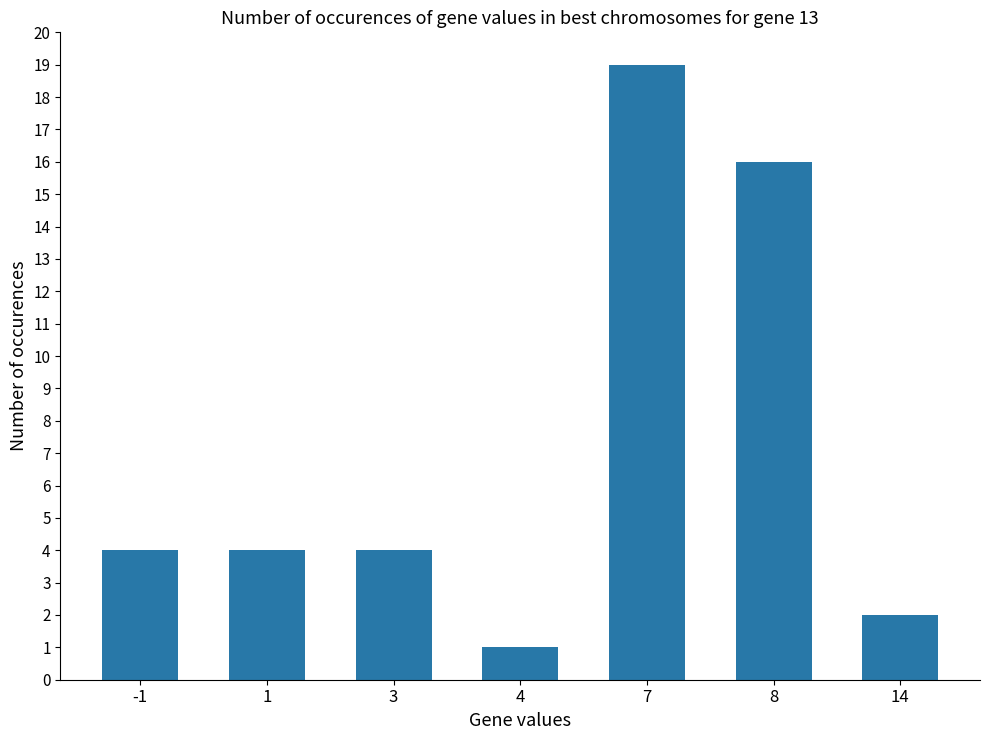

What is the difference between the second highest and minimum values?

15